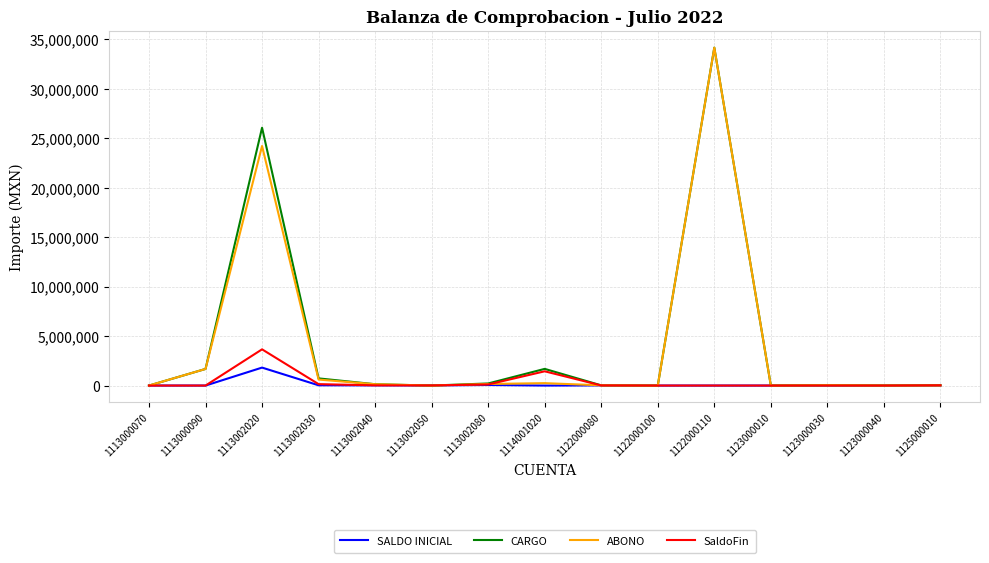

What is the total value across all series at 1114001020?

3373872.9